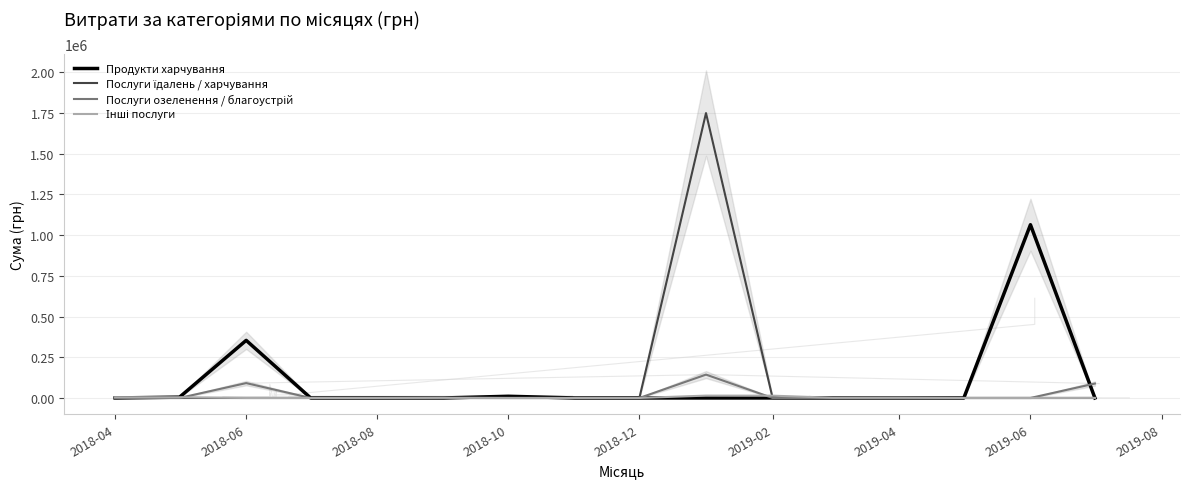

At which label is Продукти харчування closest to 531824?

2018-06